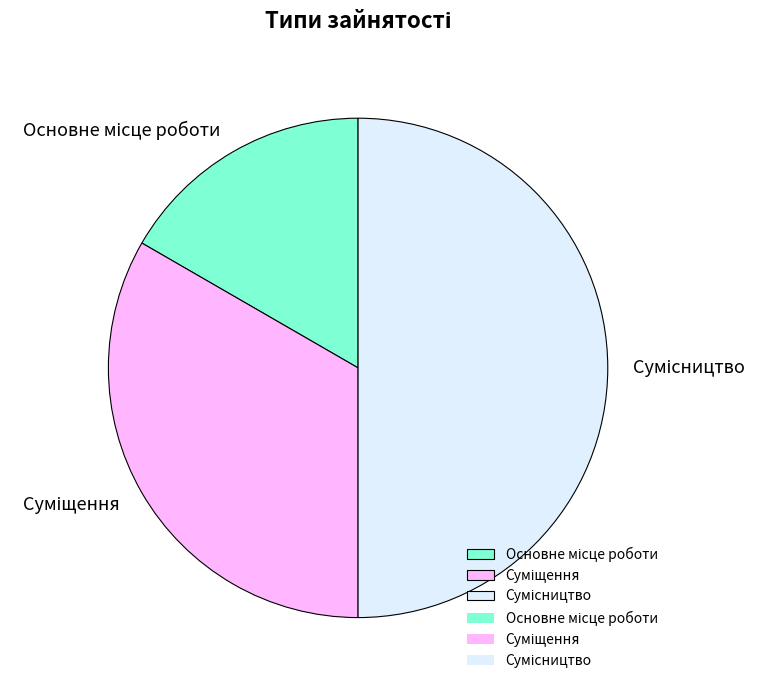

What percentage is the Сумісництво slice, to the nearest percent?

50%